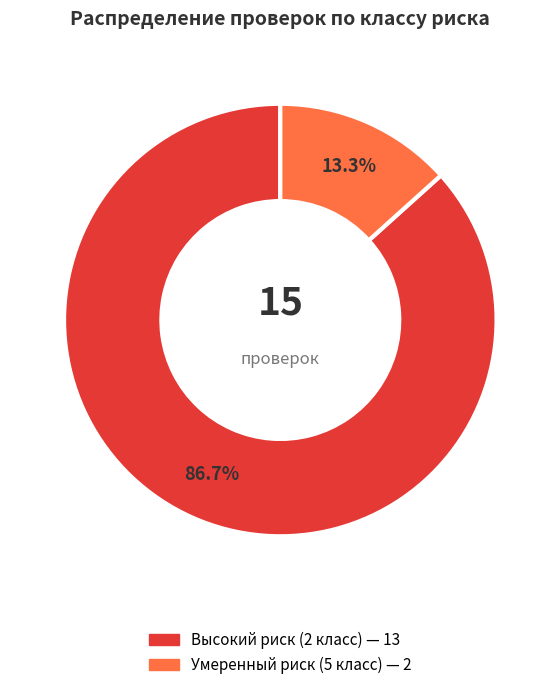

Count the number of slices in the pie.

2